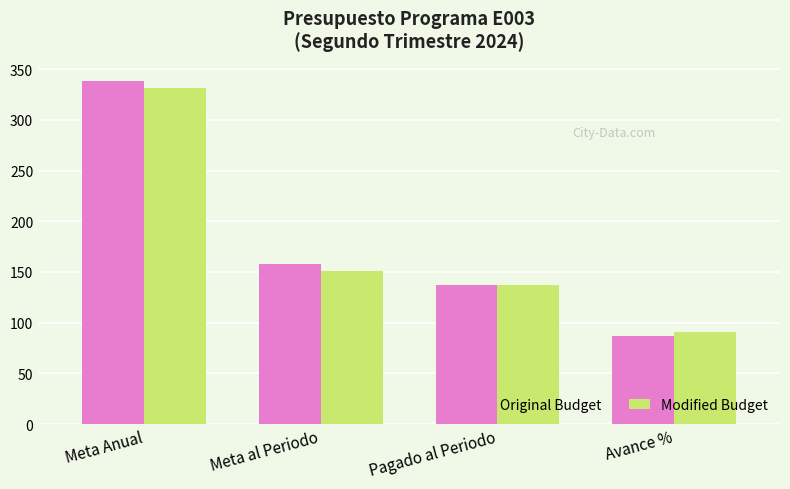

Which label corresponds to the largest value in the chart?

Meta Anual